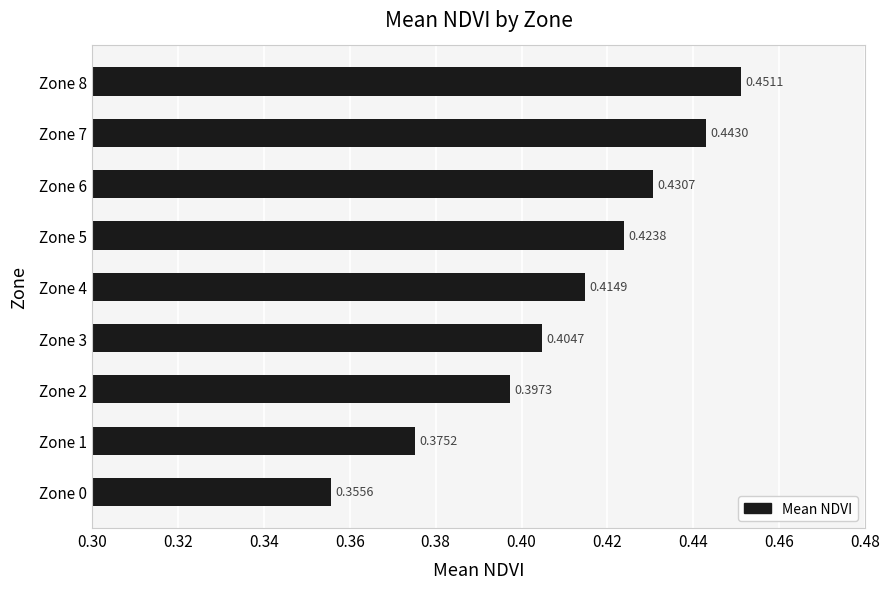

Where is the data nearest to the value 0?

Zone 0